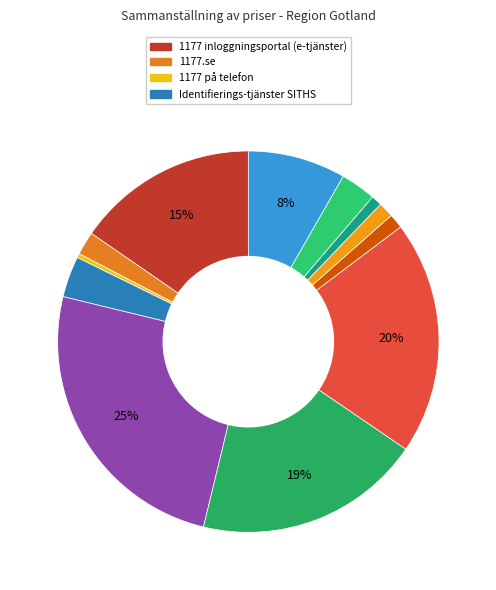

How many slices are in this pie chart?

12